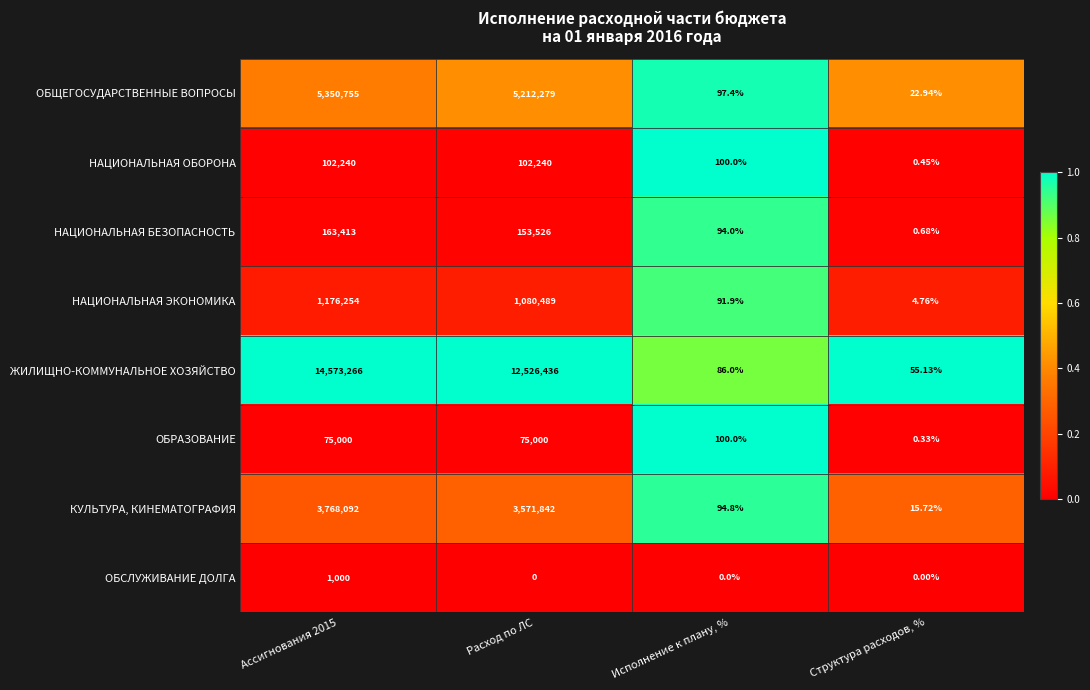

Which series has the largest total across all categories?

ЖИЛИЩНО-КОММУНАЛЬНОЕ ХОЗЯЙСТВО